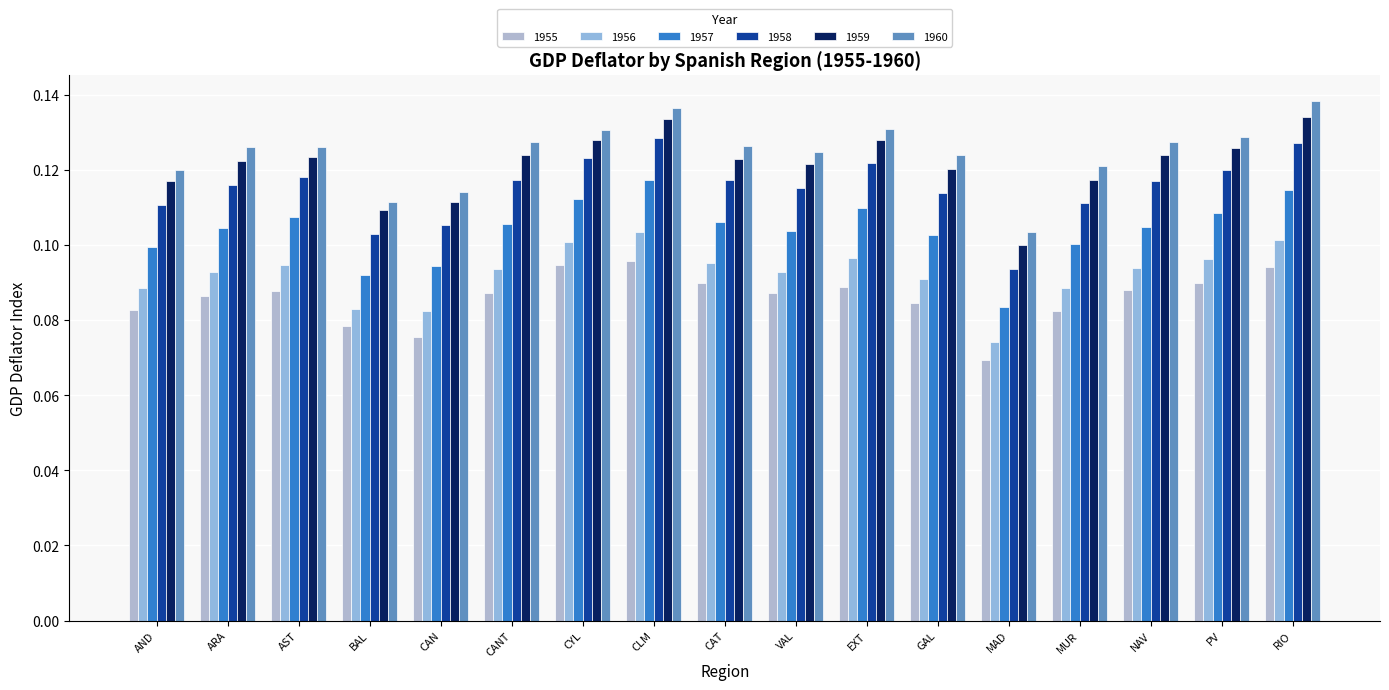

Reading right to left, what are all the values shown in this chart?

1955: RIO=0.1	PV=0.1	NAV=0.1	MUR=0.1	MAD=0.1	GAL=0.1	EXT=0.1	VAL=0.1	CAT=0.1	CLM=0.1	CYL=0.1	CANT=0.1	CAN=0.1	BAL=0.1	AST=0.1	ARA=0.1	AND=0.1
1956: RIO=0.1	PV=0.1	NAV=0.1	MUR=0.1	MAD=0.1	GAL=0.1	EXT=0.1	VAL=0.1	CAT=0.1	CLM=0.1	CYL=0.1	CANT=0.1	CAN=0.1	BAL=0.1	AST=0.1	ARA=0.1	AND=0.1
1957: RIO=0.1	PV=0.1	NAV=0.1	MUR=0.1	MAD=0.1	GAL=0.1	EXT=0.1	VAL=0.1	CAT=0.1	CLM=0.1	CYL=0.1	CANT=0.1	CAN=0.1	BAL=0.1	AST=0.1	ARA=0.1	AND=0.1
1958: RIO=0.1	PV=0.1	NAV=0.1	MUR=0.1	MAD=0.1	GAL=0.1	EXT=0.1	VAL=0.1	CAT=0.1	CLM=0.1	CYL=0.1	CANT=0.1	CAN=0.1	BAL=0.1	AST=0.1	ARA=0.1	AND=0.1
1959: RIO=0.1	PV=0.1	NAV=0.1	MUR=0.1	MAD=0.1	GAL=0.1	EXT=0.1	VAL=0.1	CAT=0.1	CLM=0.1	CYL=0.1	CANT=0.1	CAN=0.1	BAL=0.1	AST=0.1	ARA=0.1	AND=0.1
1960: RIO=0.1	PV=0.1	NAV=0.1	MUR=0.1	MAD=0.1	GAL=0.1	EXT=0.1	VAL=0.1	CAT=0.1	CLM=0.1	CYL=0.1	CANT=0.1	CAN=0.1	BAL=0.1	AST=0.1	ARA=0.1	AND=0.1